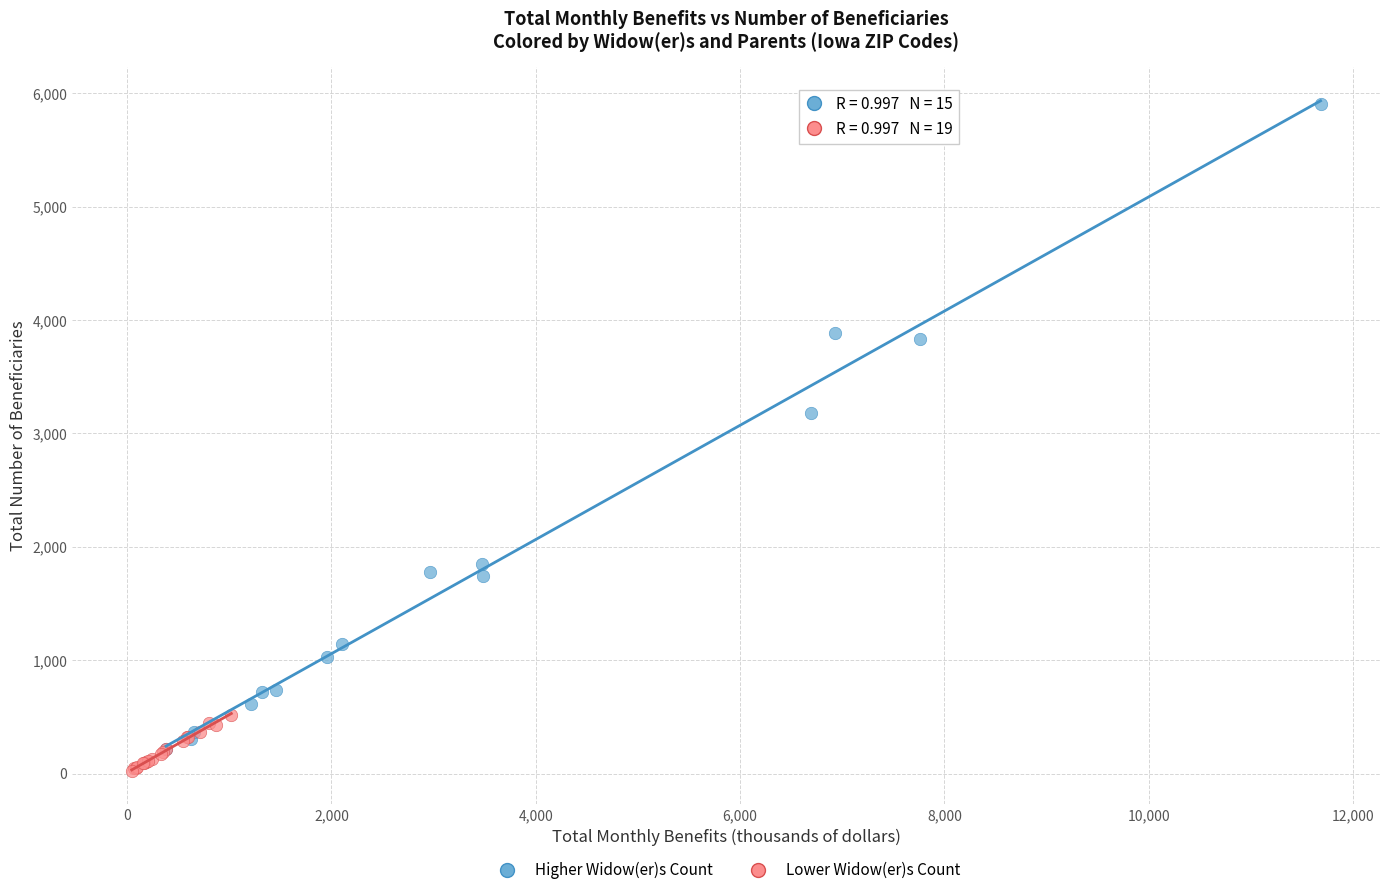

Which series has the largest Y range (max minus min)?

Higher Widow(er)s Count